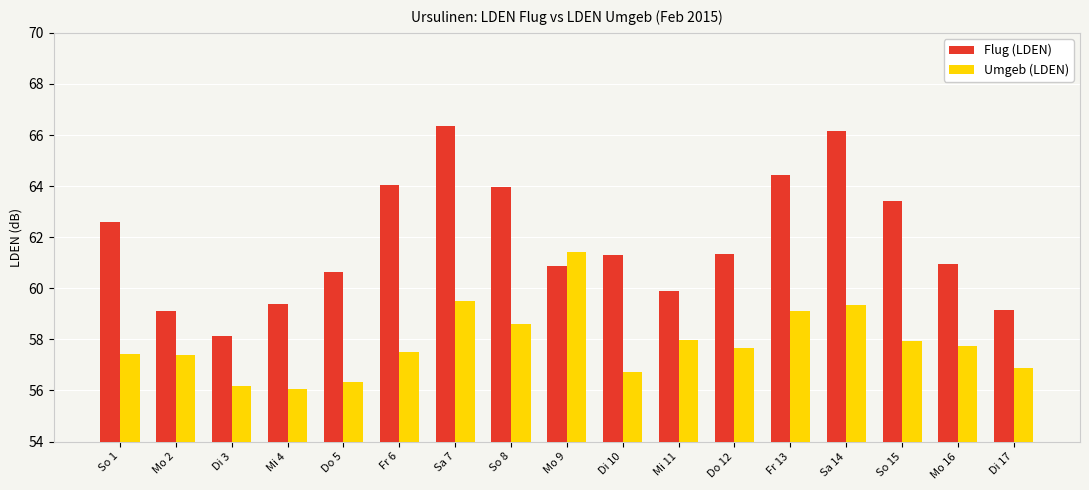

Does the chart contain any negative values?

No